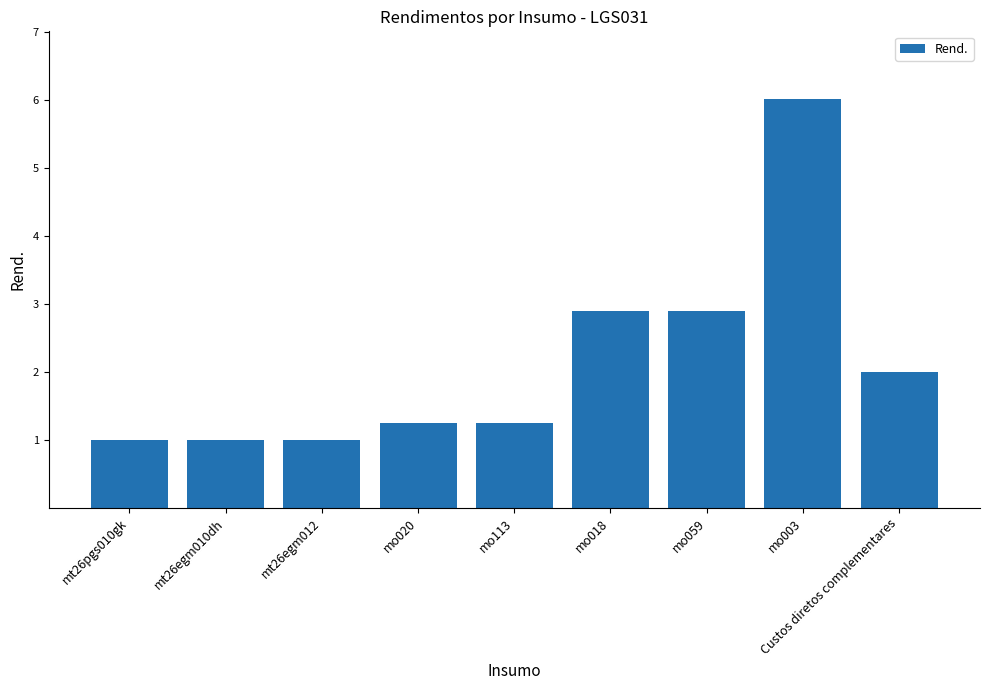

Reading left to right, what are all the values shown in this chart?

1.0	1.0	1.0	1.2	1.2	2.9	2.9	6.0	2.0